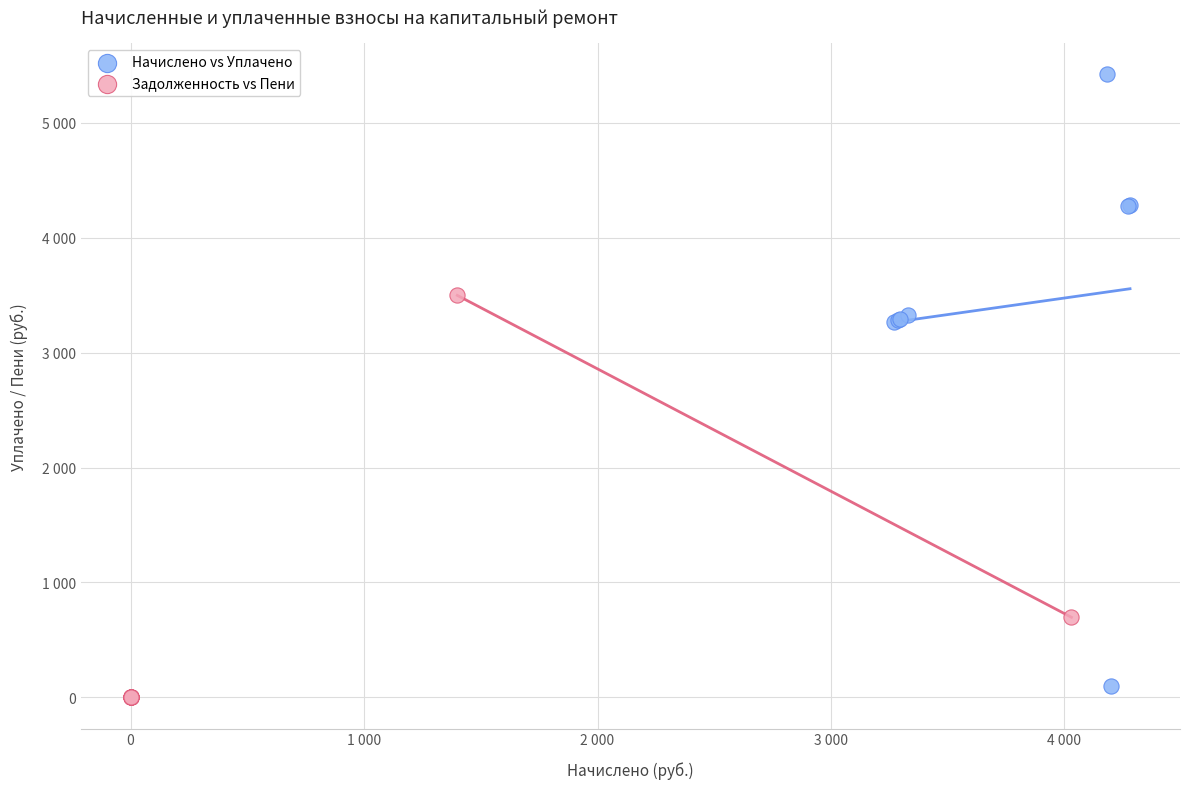

What are all the series names shown in the legend?

Начислено vs Уплачено, Задолженность vs Пени